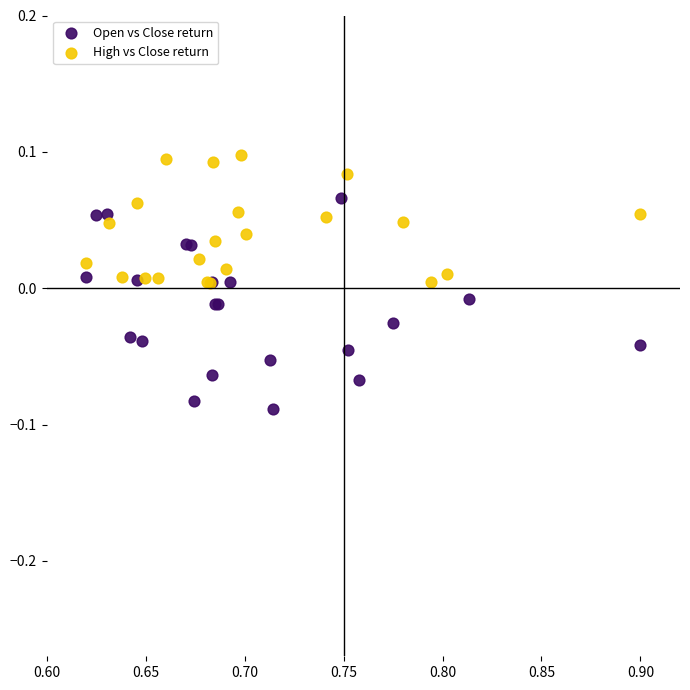

Which series reaches the minimum Y coordinate?

Open vs Close return